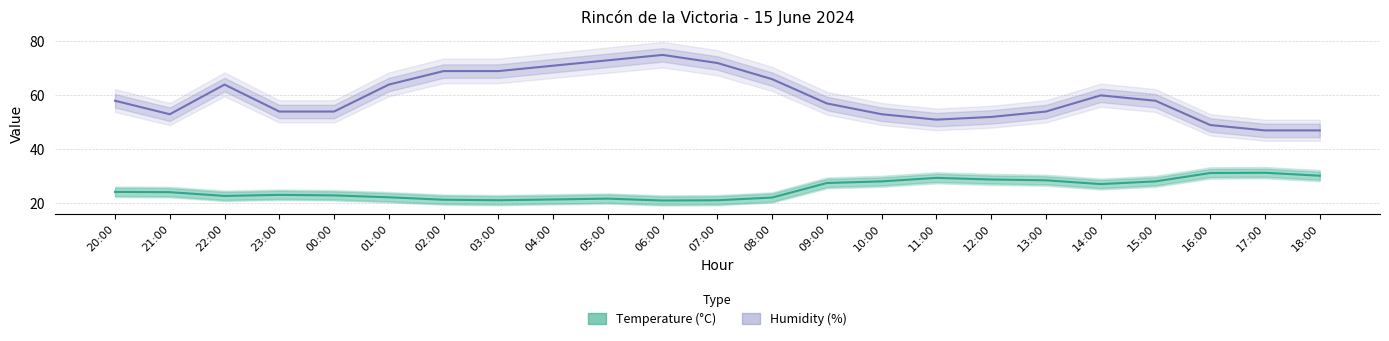

True or false: Temperature (°C) and Humidity (%) intersect in this chart.

False